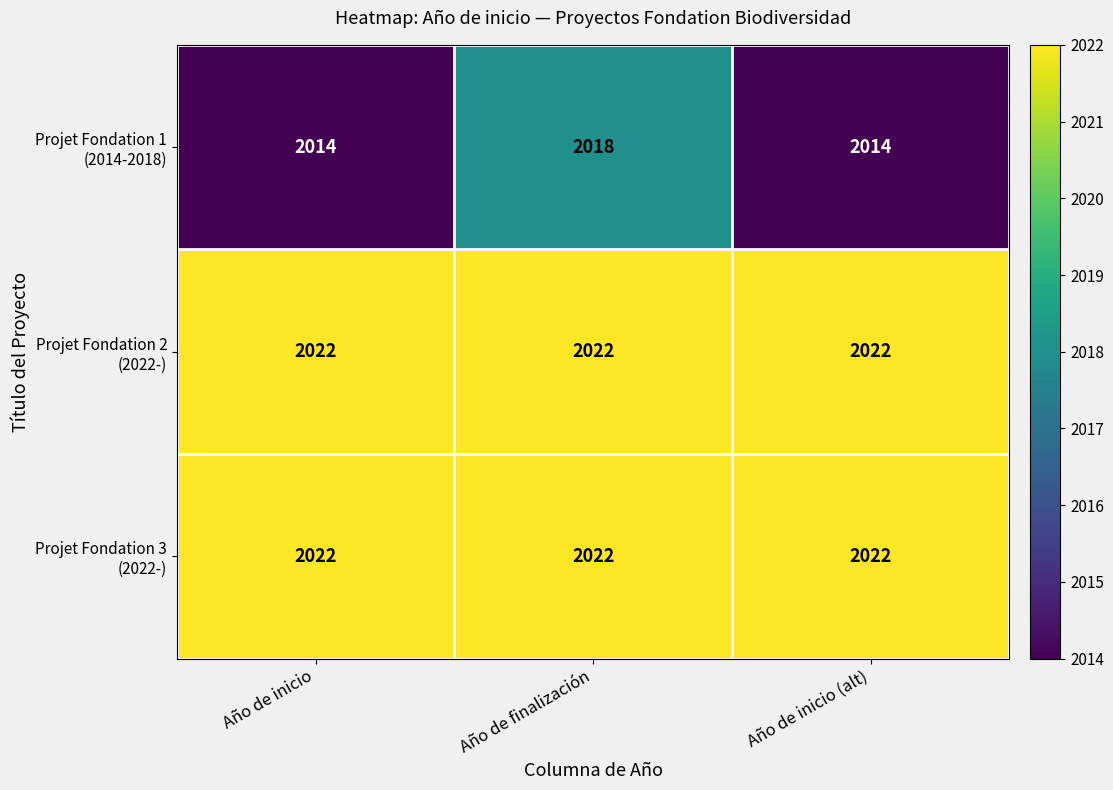

What is the minimum value shown in the chart?

2014